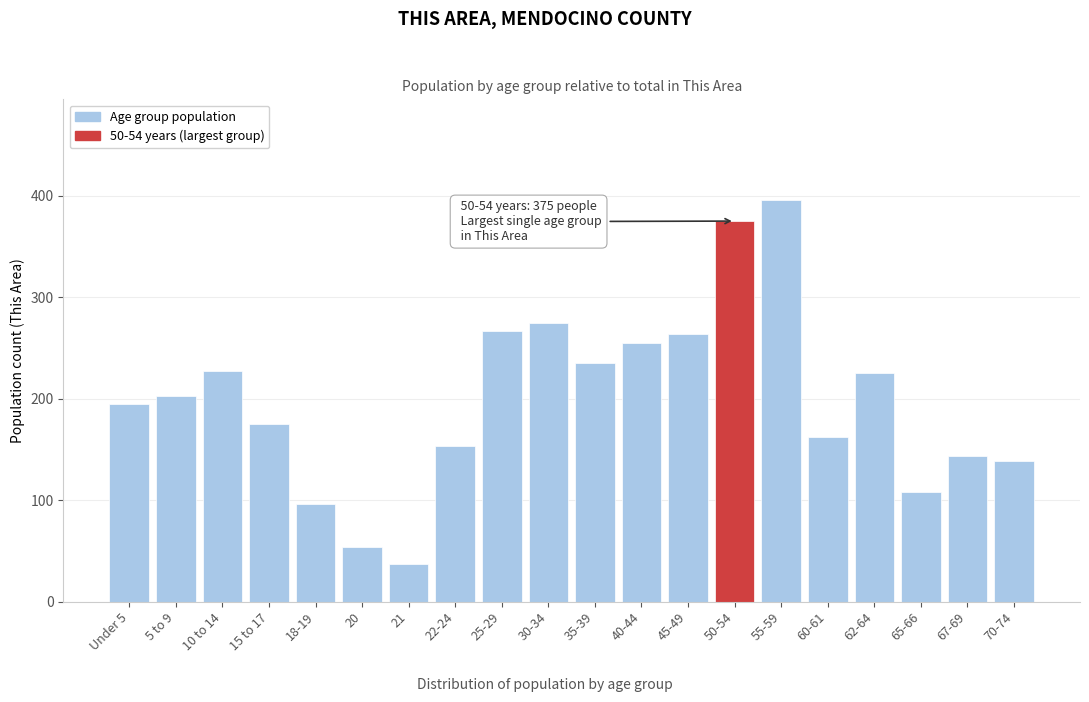

Reading right to left, what are all the values shown in this chart?

139	143	108	225	162	396	375	264	255	235	275	267	153	37	54	96	175	227	203	195